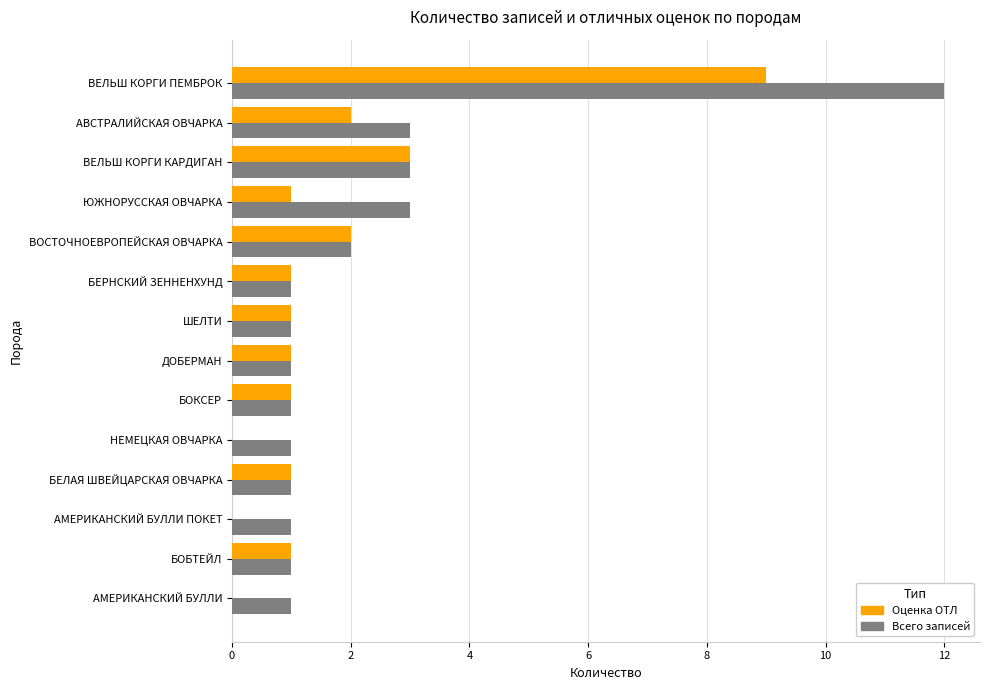

Which series has the largest total across all categories?

Всего записей